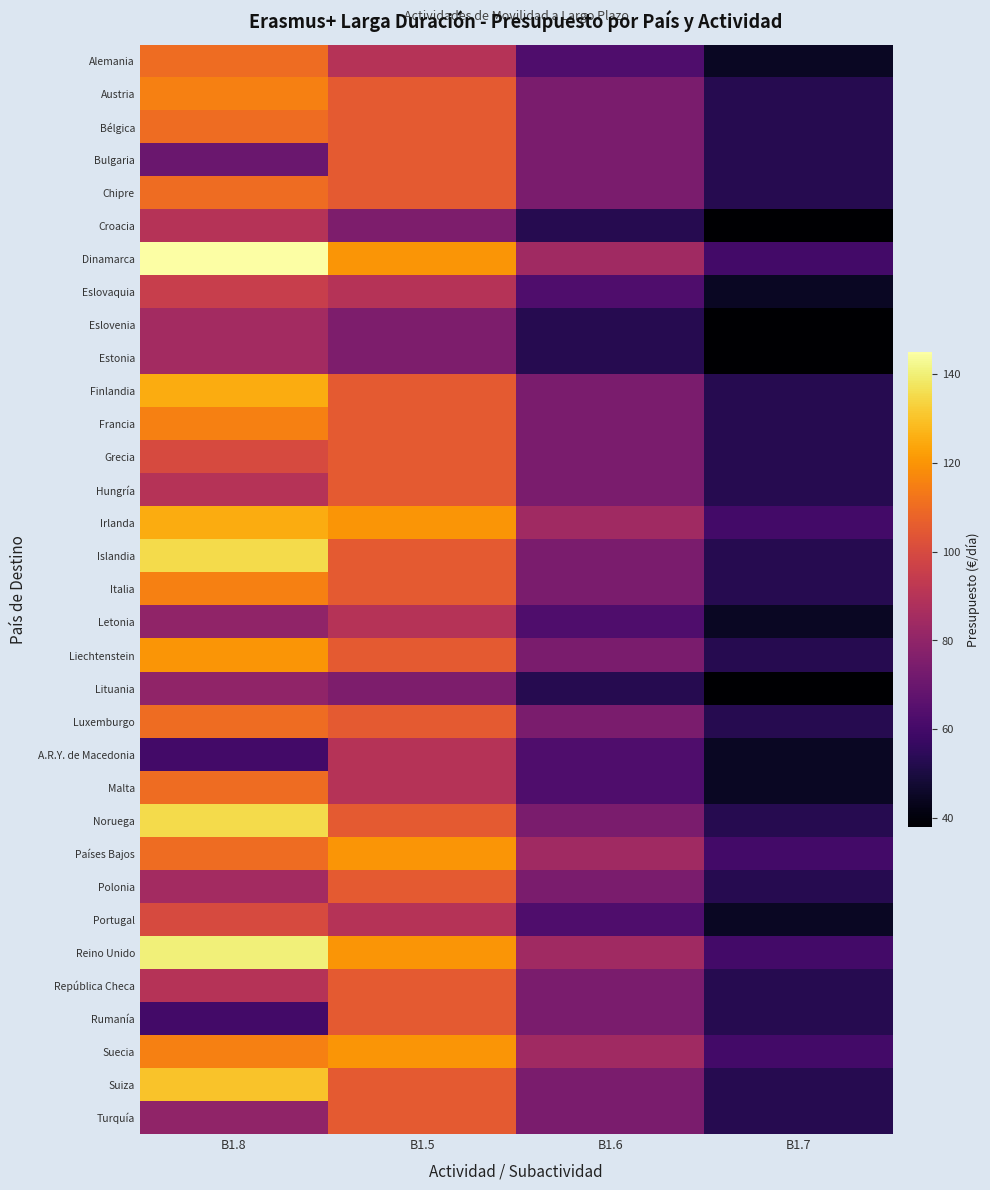

How many distinct data groups are displayed?

33